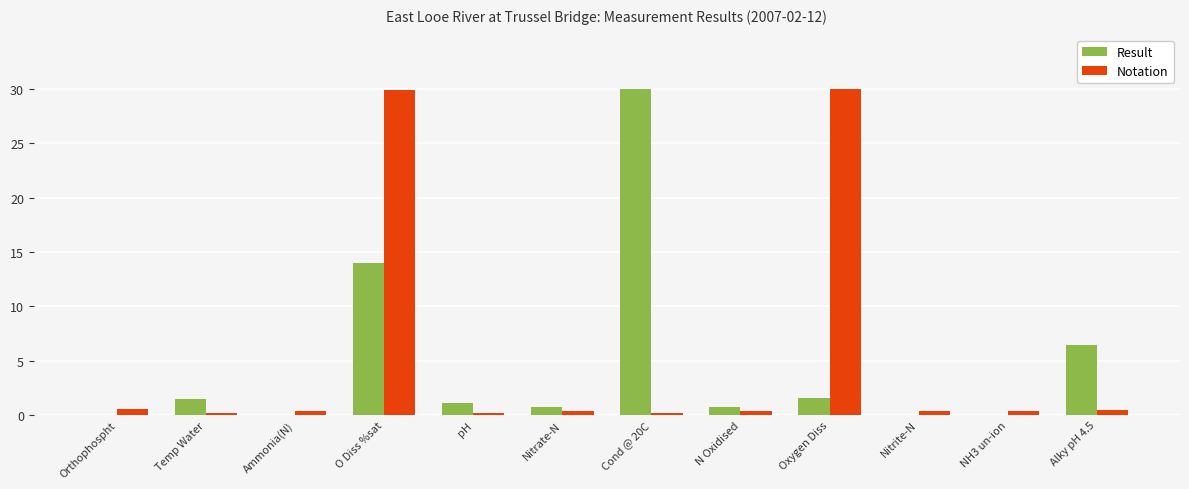

What is the maximum value for Notation?

30.0